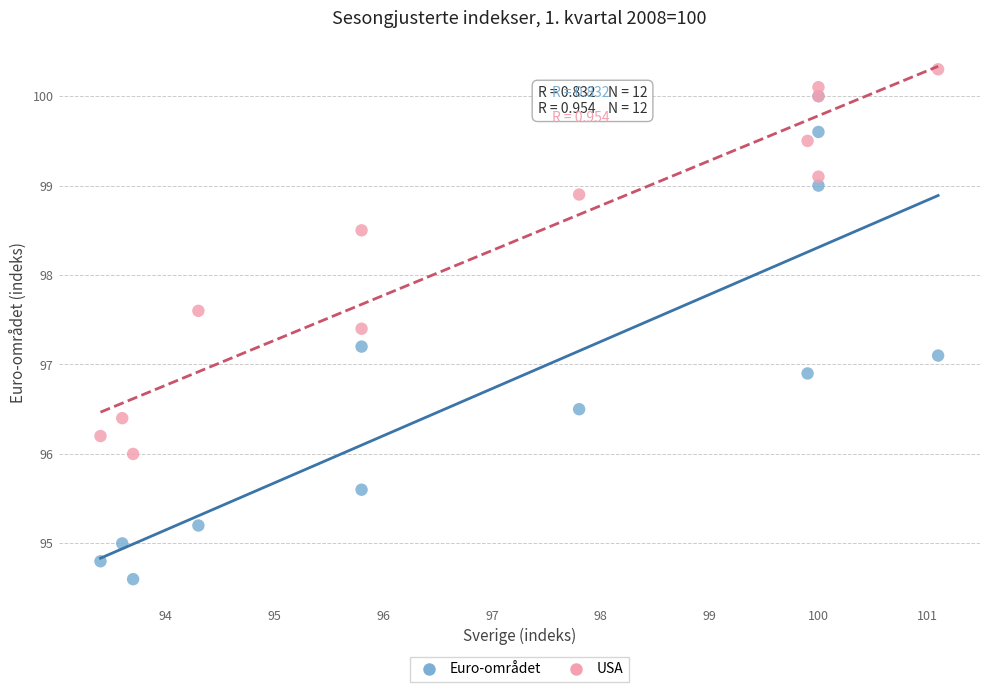

Which series has the widest spread of Y values?

Euro-området